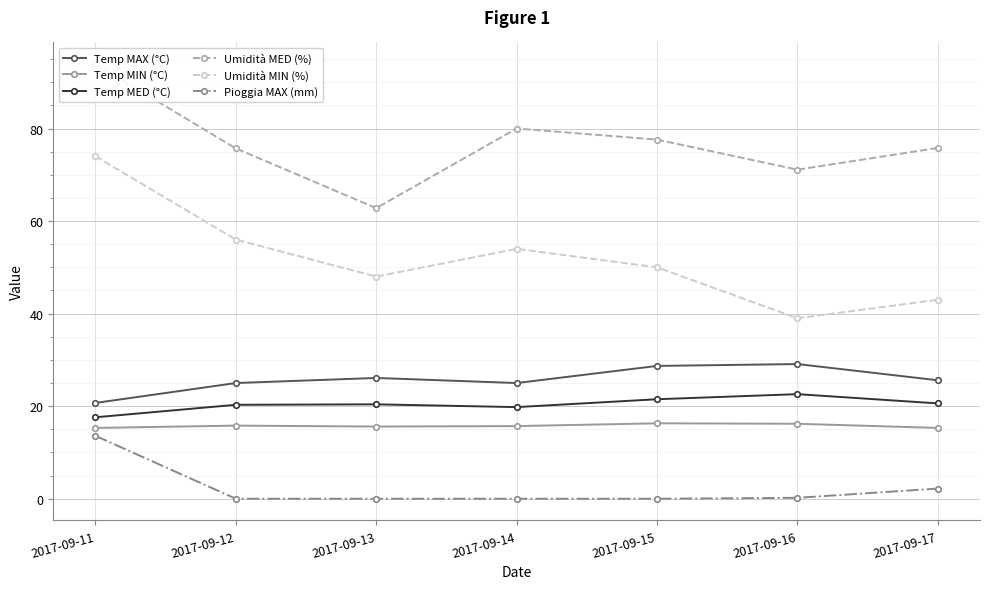

True or false: Umidità MIN (%) and Temp MAX (°C) intersect in this chart.

False